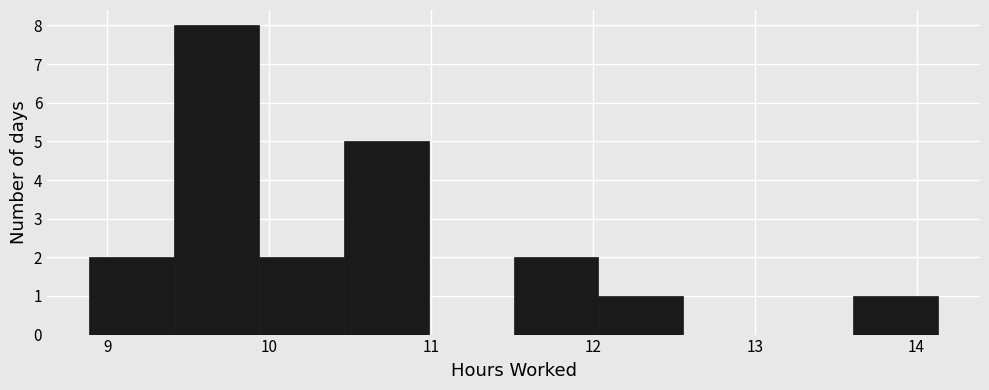

Reading left to right, list every bar in this chart as the range it spans on the x-axis followed by its height. Neither the bar edges nor the heights are printed on the chart, so give them approximately, as read against the axes.

8.9 to 9.4: 2
9.4 to 9.9: 8
9.9 to 10.5: 2
10.5 to 11.0: 5
11.0 to 11.5: 0
11.5 to 12.0: 2
12.0 to 12.6: 1
12.6 to 13.1: 0
13.1 to 13.6: 0
13.6 to 14.1: 1